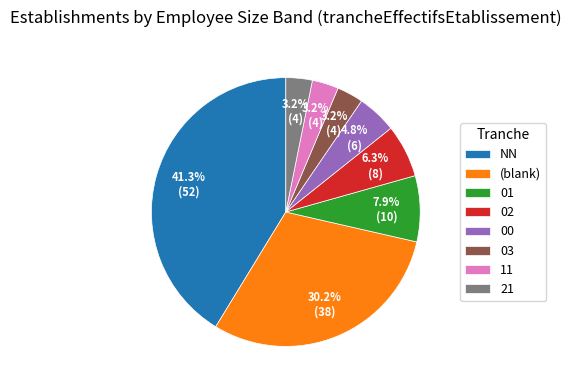

What percentage is the 01 slice, to the nearest percent?

8%